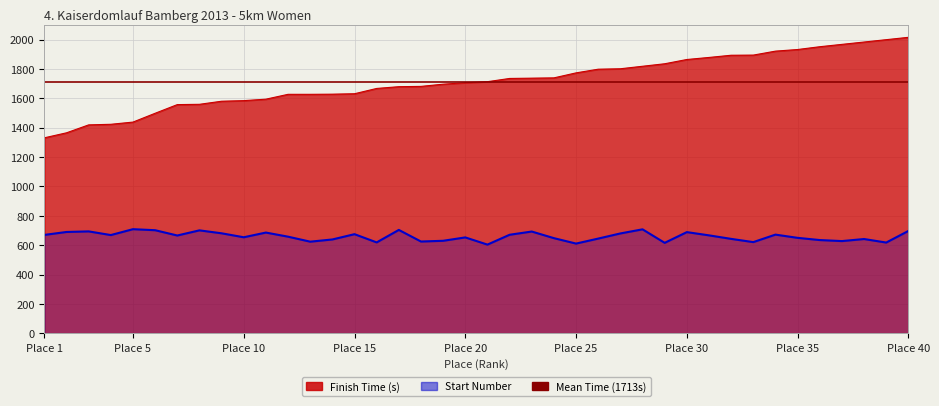

Which has a higher value, 33 or 14?

33